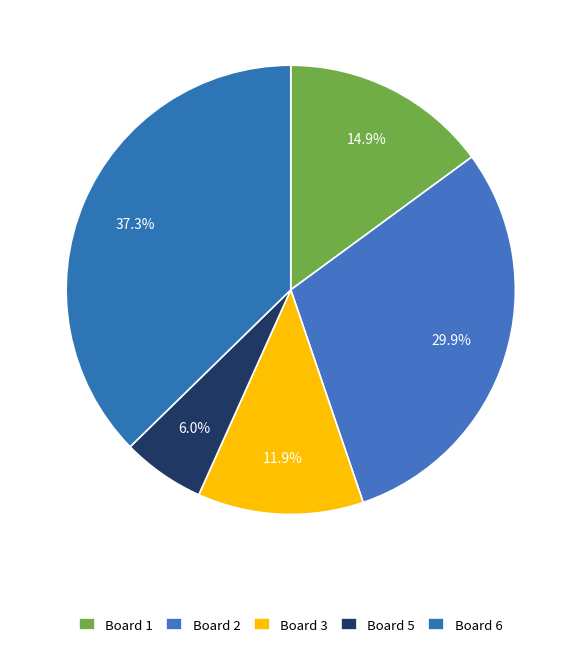

The Board 1 slice represents 8% of the pie. True or false?

False